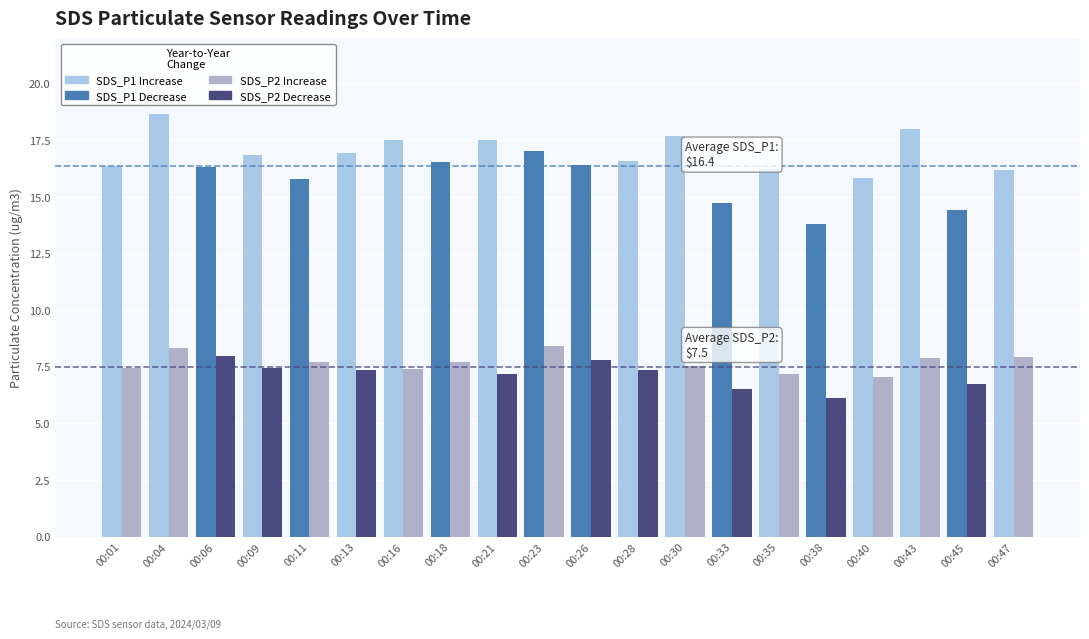

What is the lowest value of the SDS_P1 series?

13.8